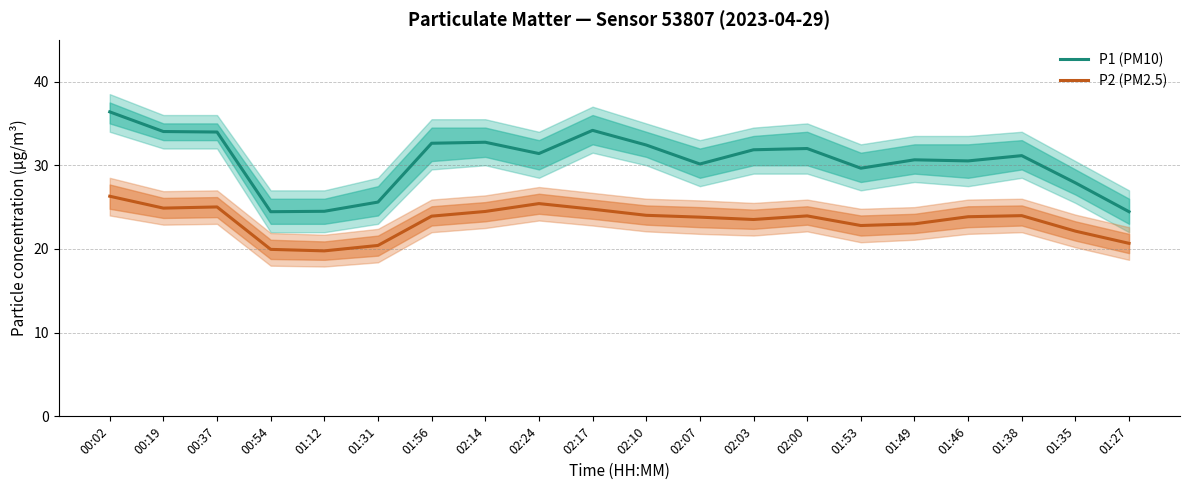

What is the average value of the P2 (PM2.5) series?

23.3